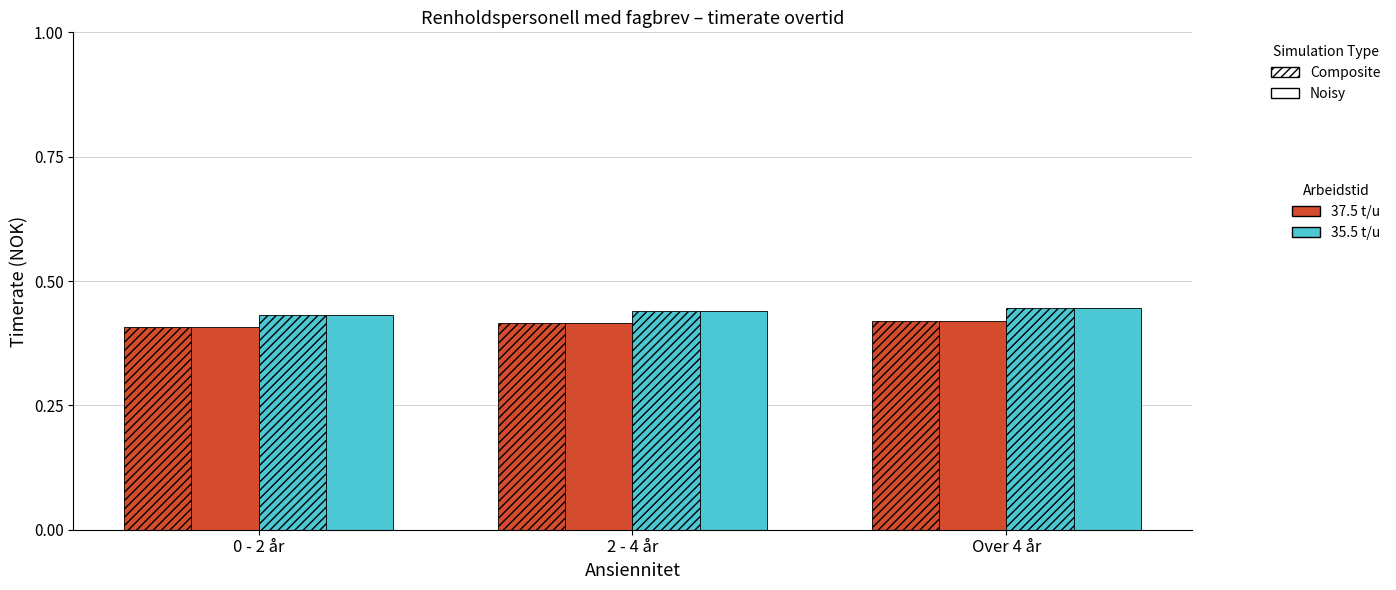

Reading left to right, what are all the values shown in this chart?

37.5t/u 0.25 Composite: 0.4	0.4	0.4
37.5t/u 0.25 Noisy: 0.4	0.4	0.4
35.5t/u 0.25 Composite: 0.4	0.4	0.4
35.5t/u 0.25 Noisy: 0.4	0.4	0.4